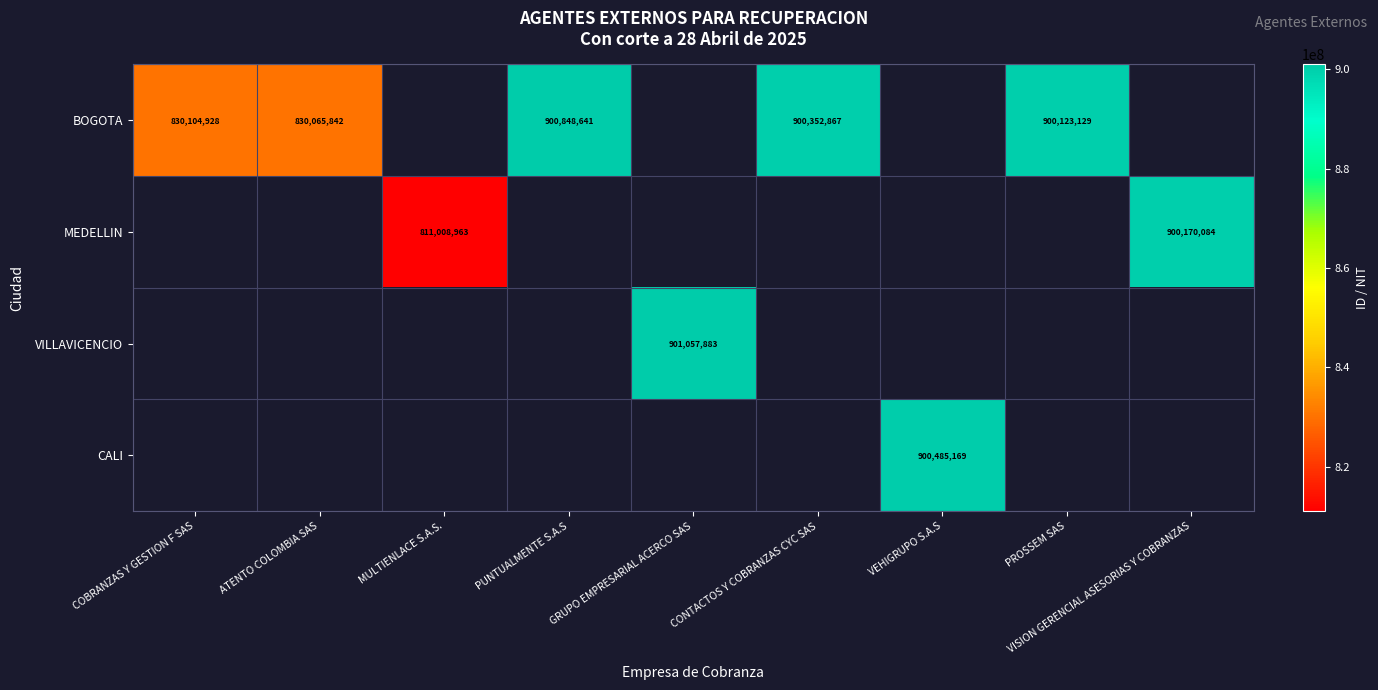

Where is BOGOTA nearest to the value 865457241?

PROSSEM SAS